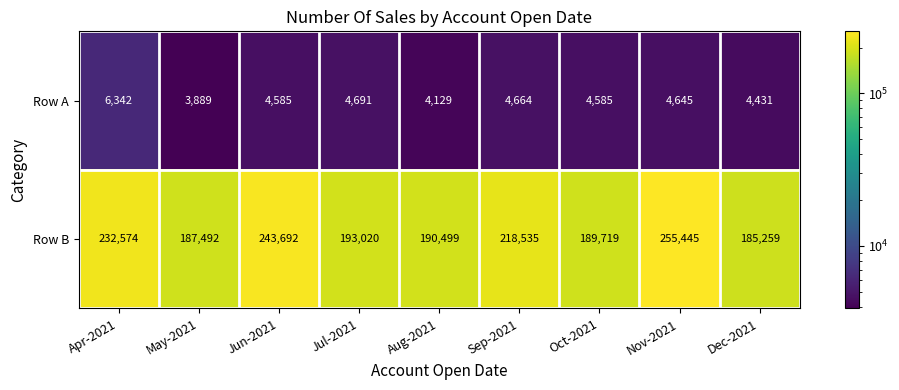

What is the greatest value displayed?

255445